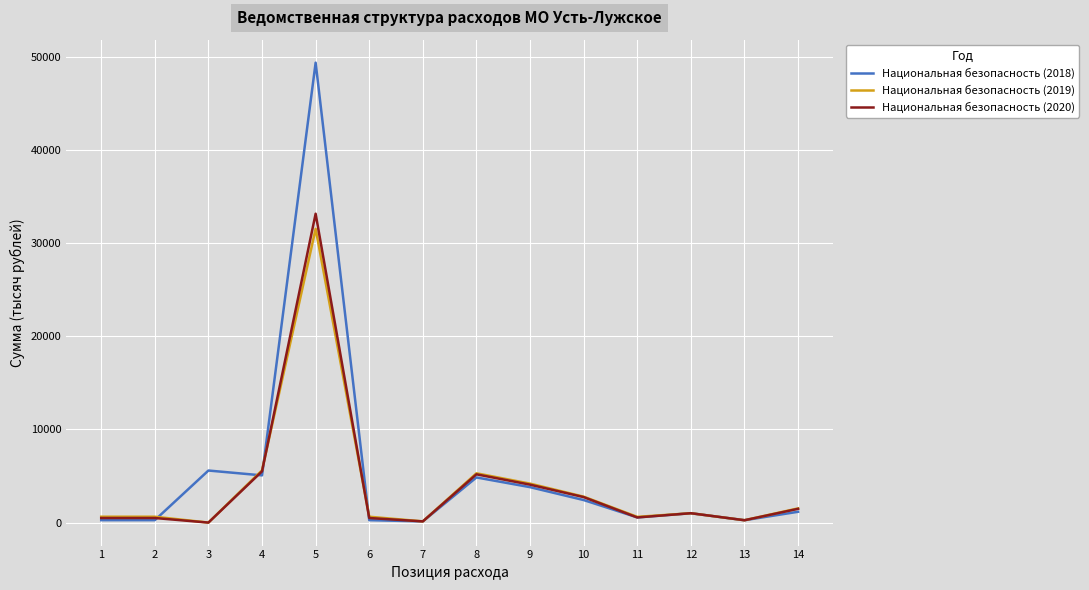

Which series changed the most between 9 and 14?

Национальная безопасность (2019)